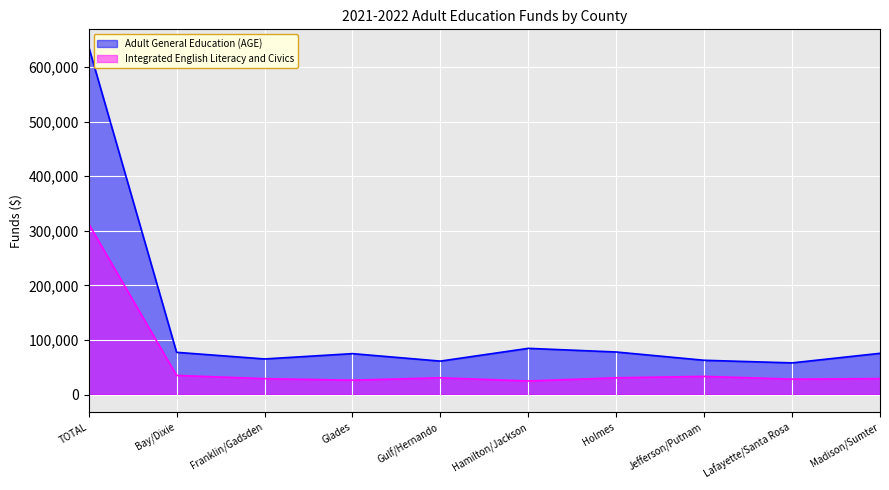

What is the highest value of the Integrated English Literacy and Civics series?

312640